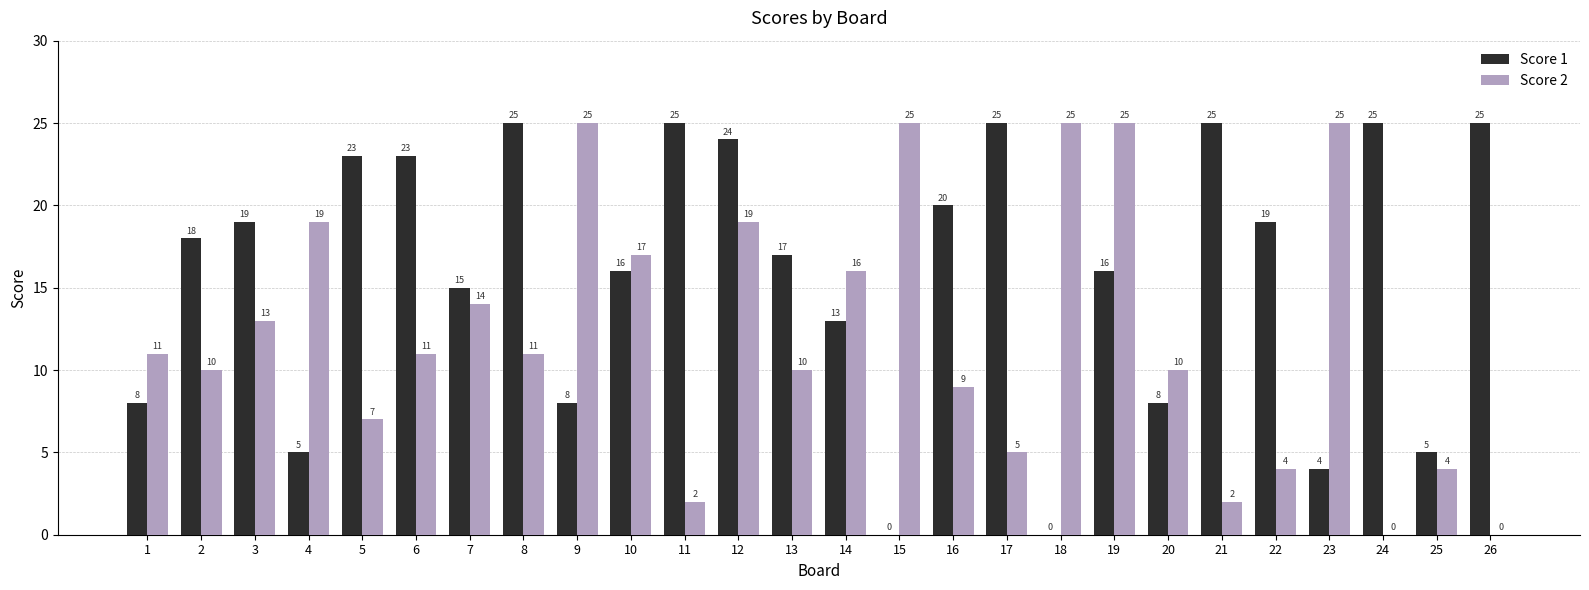

At which category is the sum across all series the highest?

12